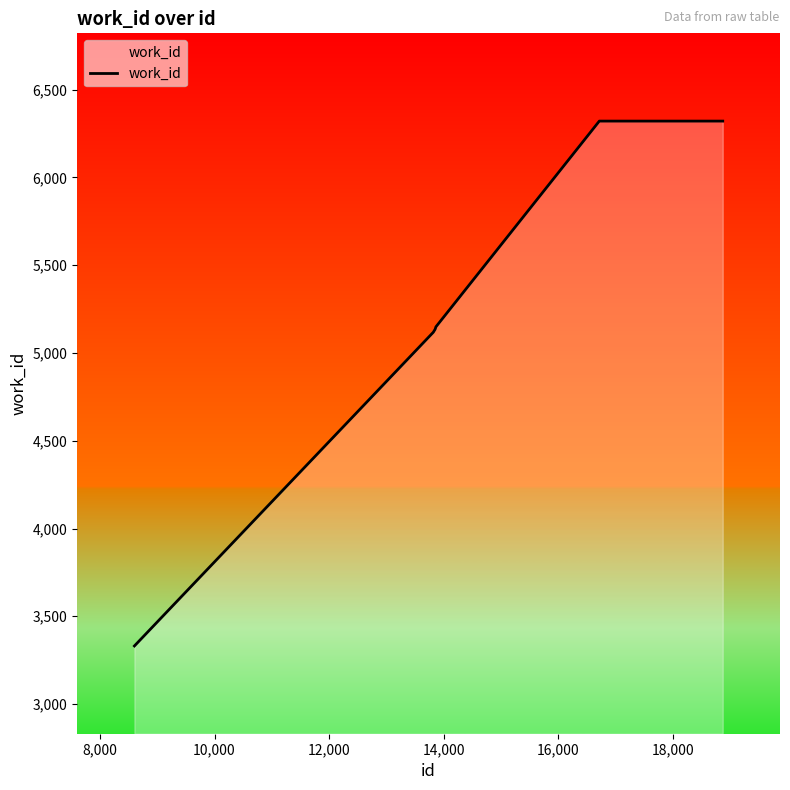

What is the difference between the maximum and minimum values?

2990